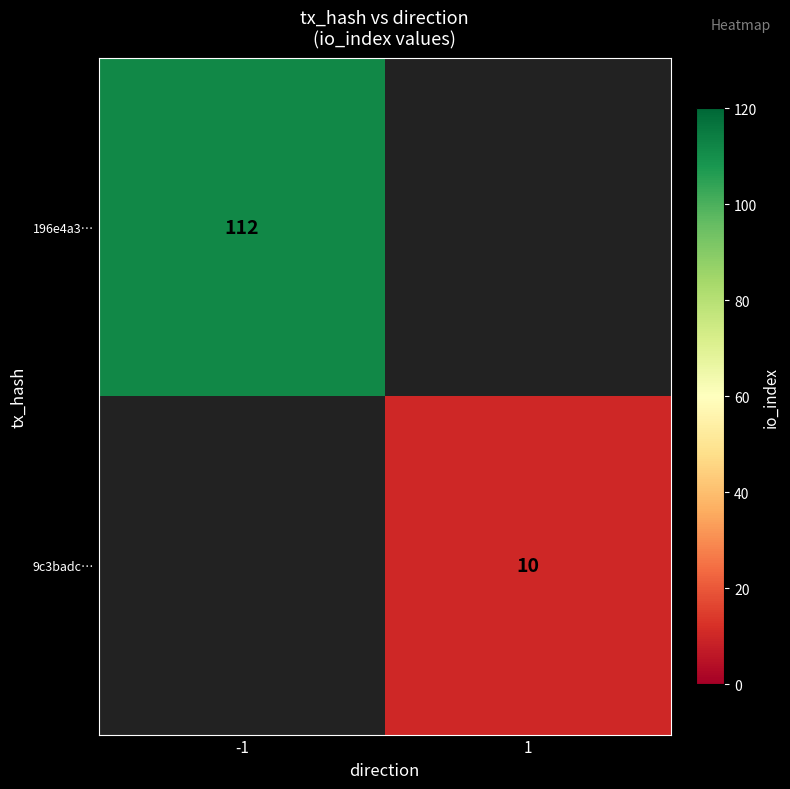

True or false: 196e4a3… has a value of 112 at -1.

True